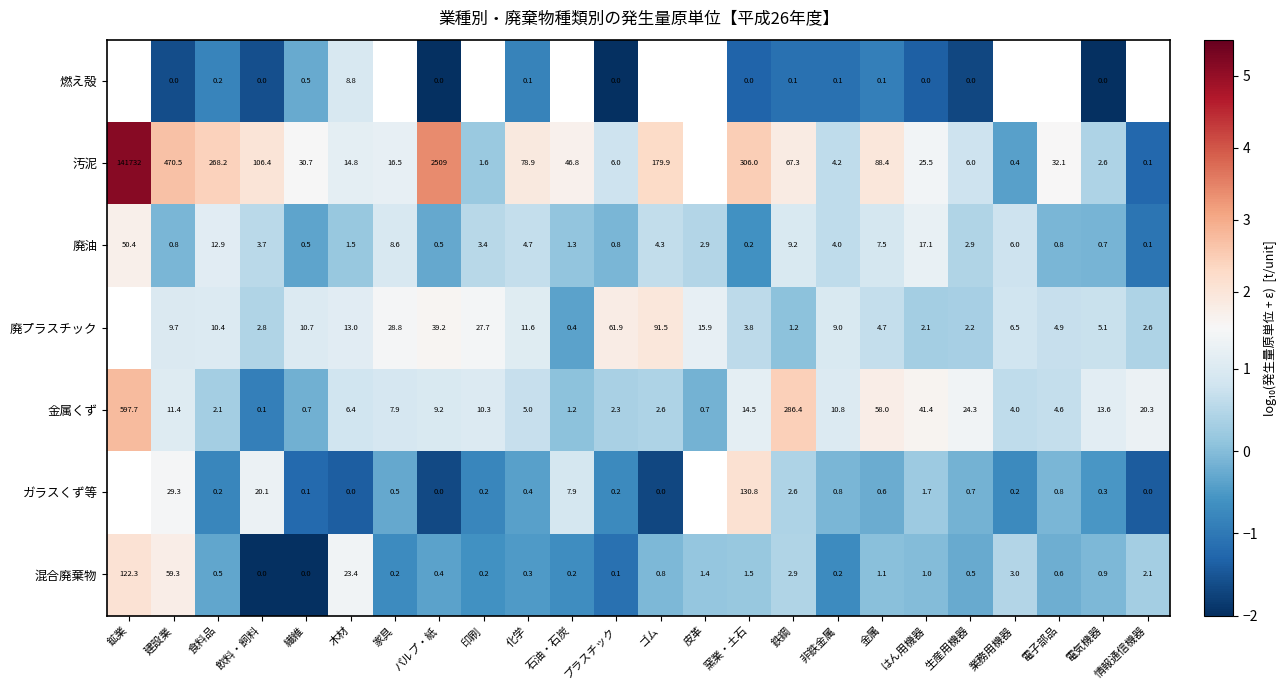

Which label corresponds to the largest value in the chart?

鉱業